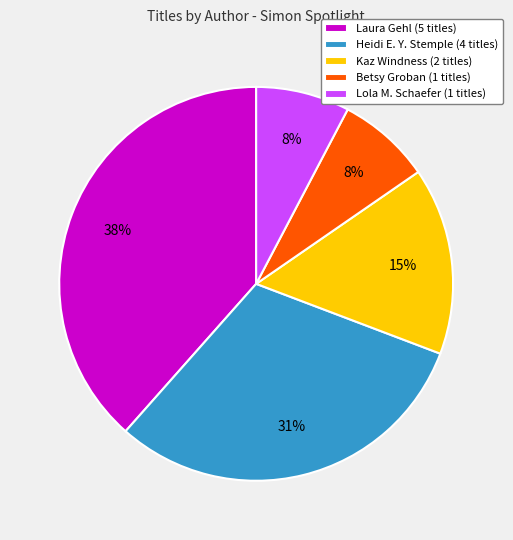

Which slice is the largest?

Laura Gehl (5 titles)